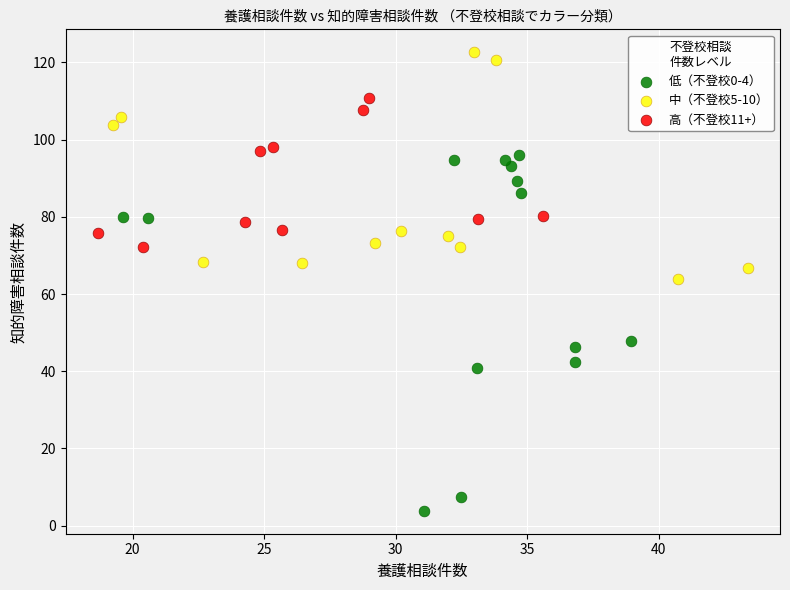

Which series reaches the maximum Y coordinate?

中（不登校5-10）